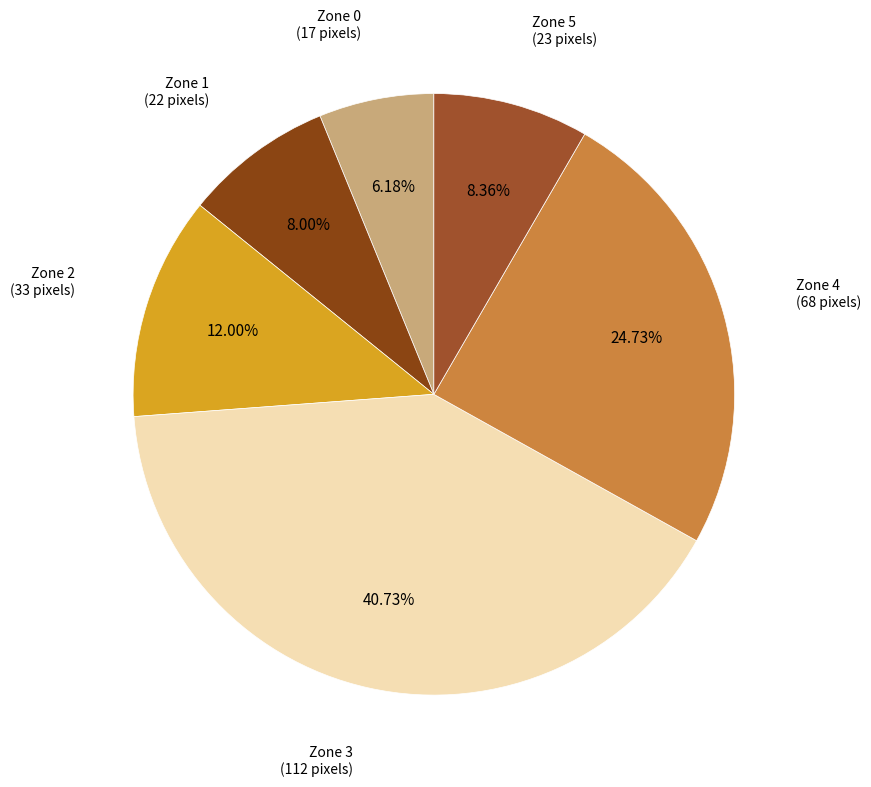

What is the smallest slice in the pie chart?

Zone 0